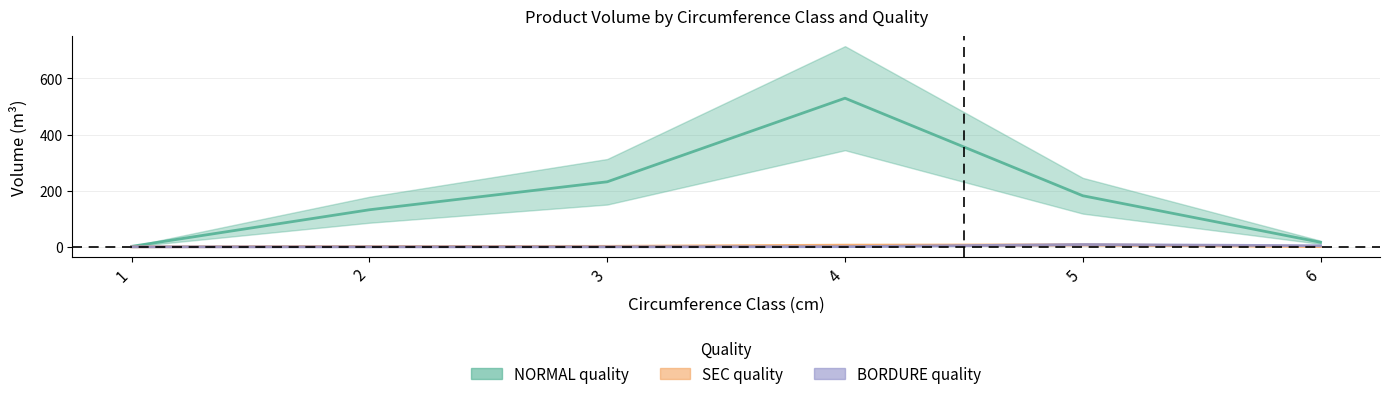

True or false: BORDURE_produit_vtgr and SEC_produit_vtgr intersect in this chart.

True